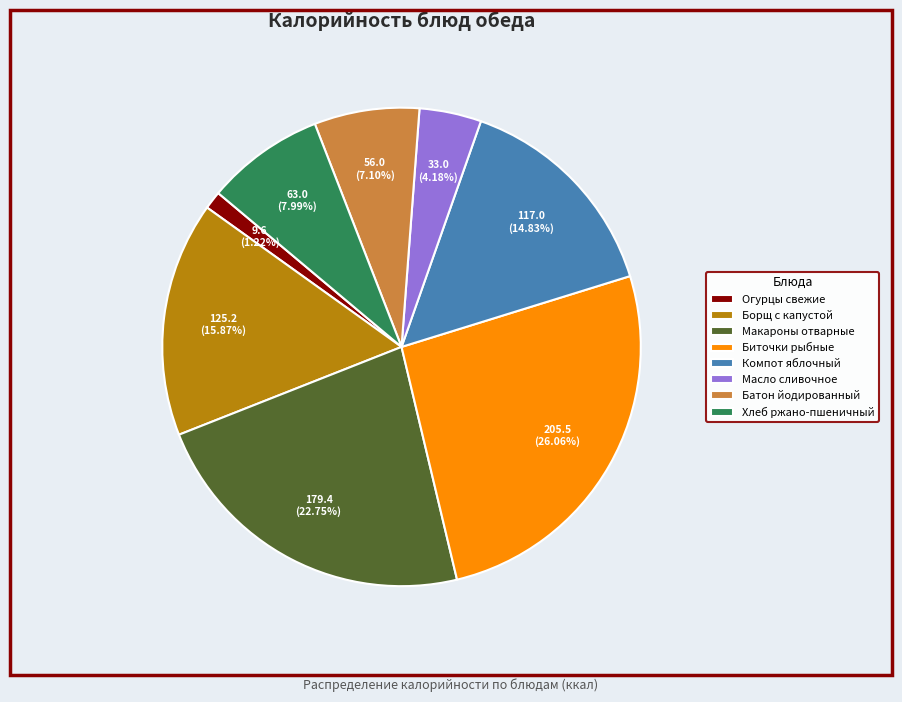

Which slice is the largest?

Биточки рыбные